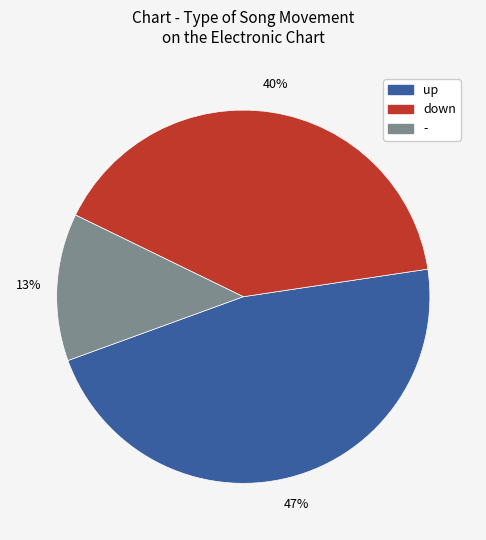

Which has a higher value, up or -?

up